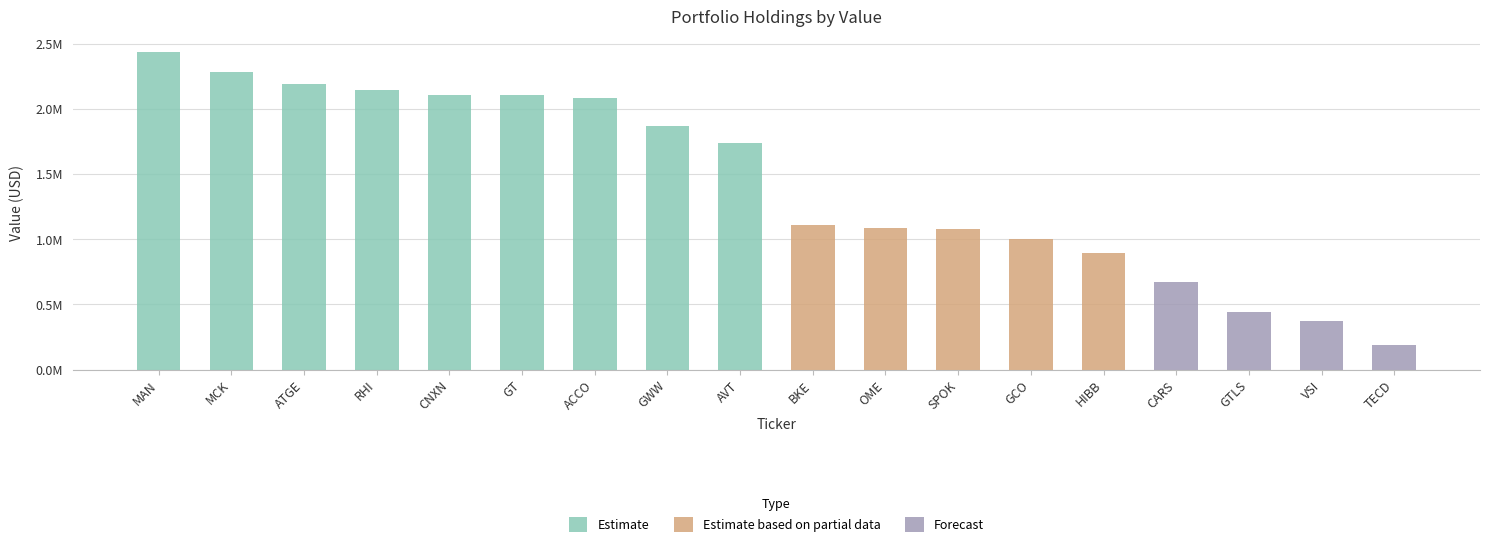

List the labels in order of value, largest first.

MAN, MCK, ATGE, RHI, CNXN, GT, ACCO, GWW, AVT, BKE, OME, SPOK, GCO, HIBB, CARS, GTLS, VSI, TECD